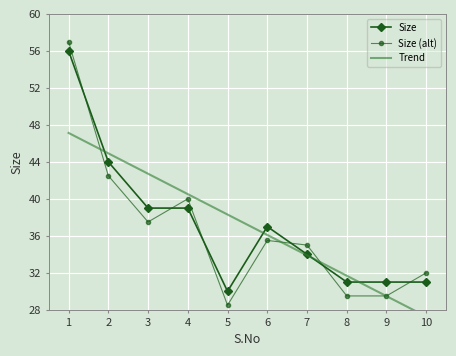

Approximately how many times larger is the value at 9 compared to 3?

0.8